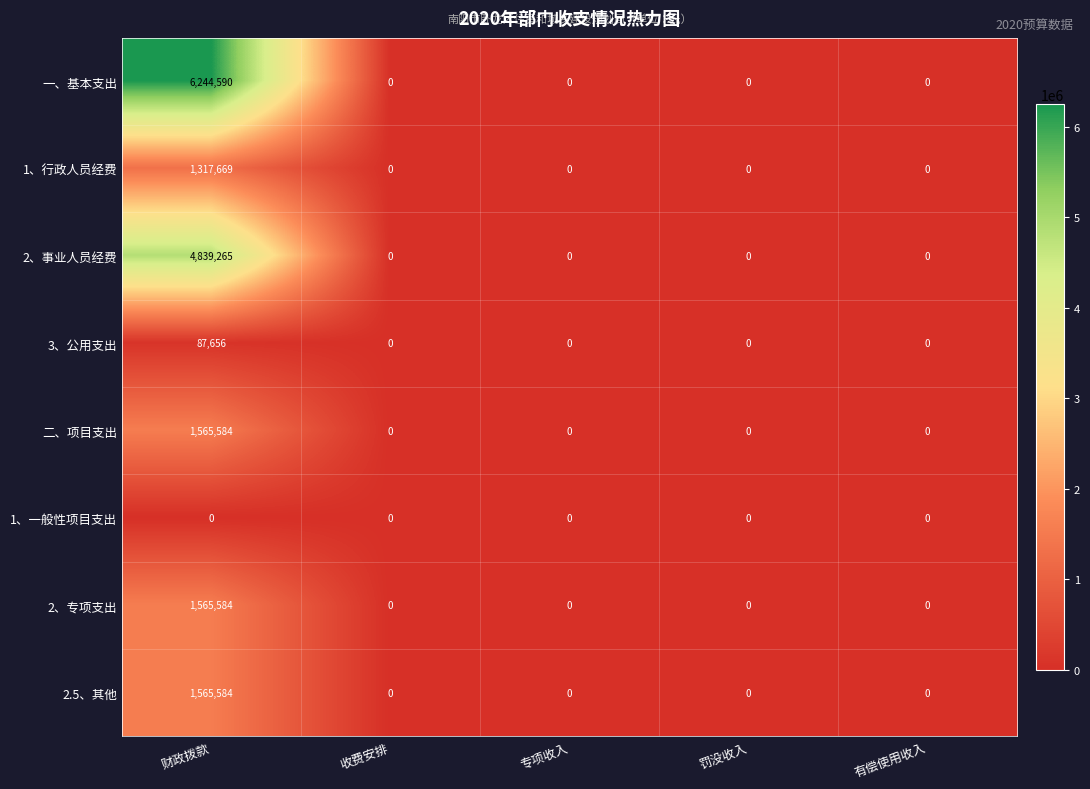

The value of 2、事业人员经费 at 收费安排 is 0. True or false?

True